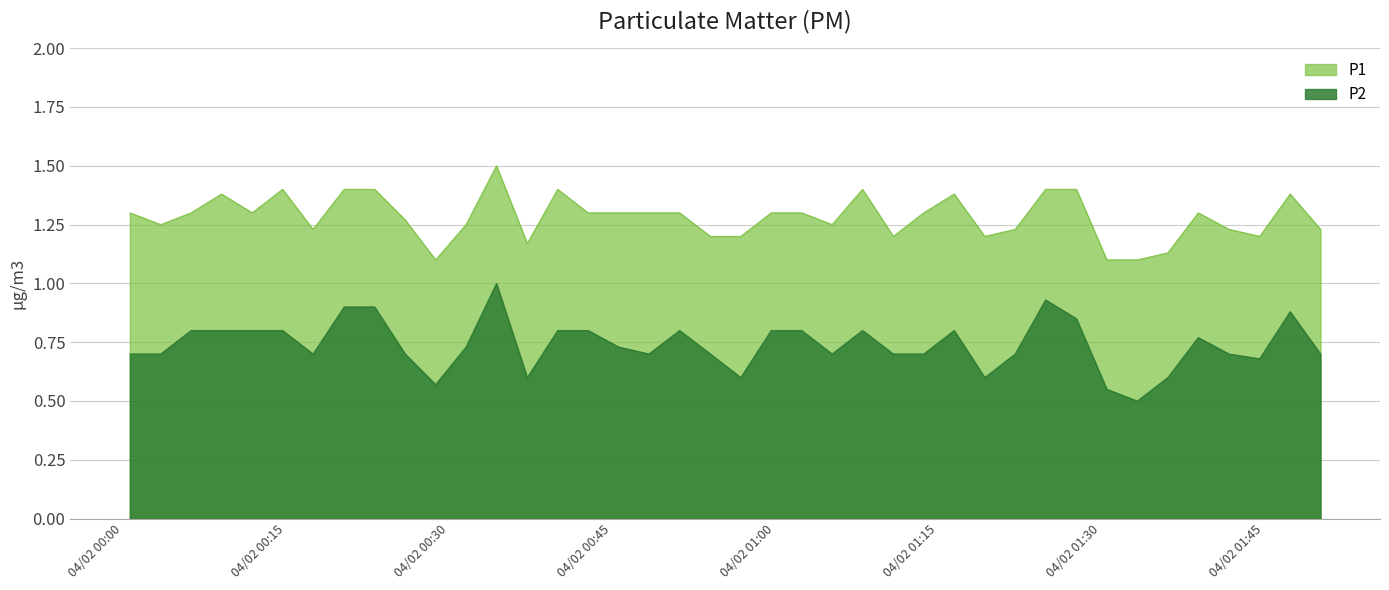

List the series in order of their peak value, lowest first.

P2, P1